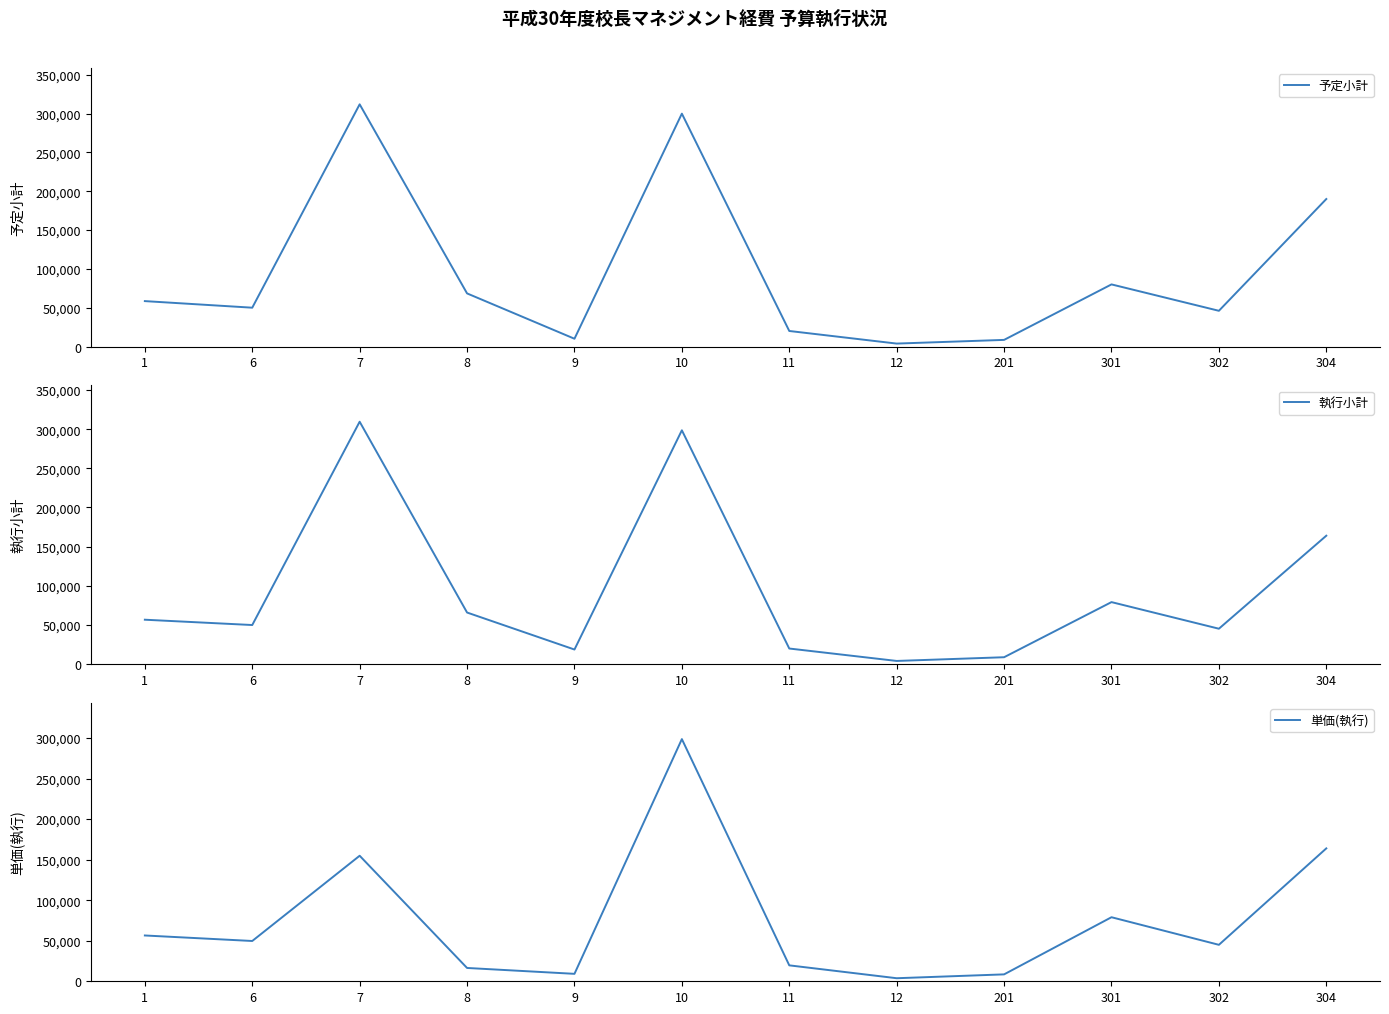

How many data points does each series have?

12